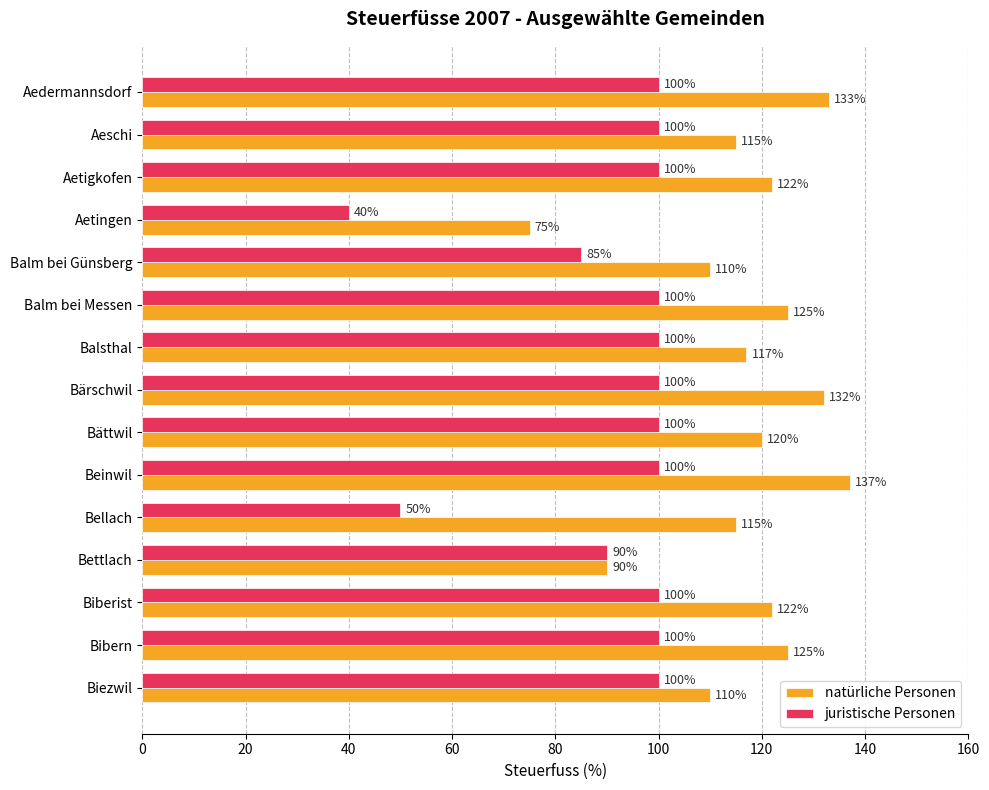

The juristische Personen series shows 24 at Aetingen. True or false?

False